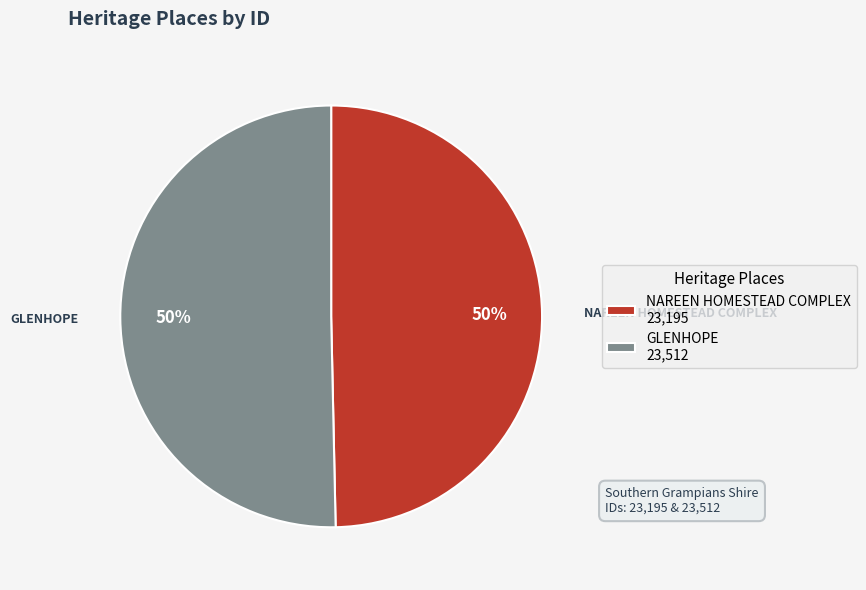

Combined, do GLENHOPE and NAREEN HOMESTEAD COMPLEX account for over 50%?

Yes